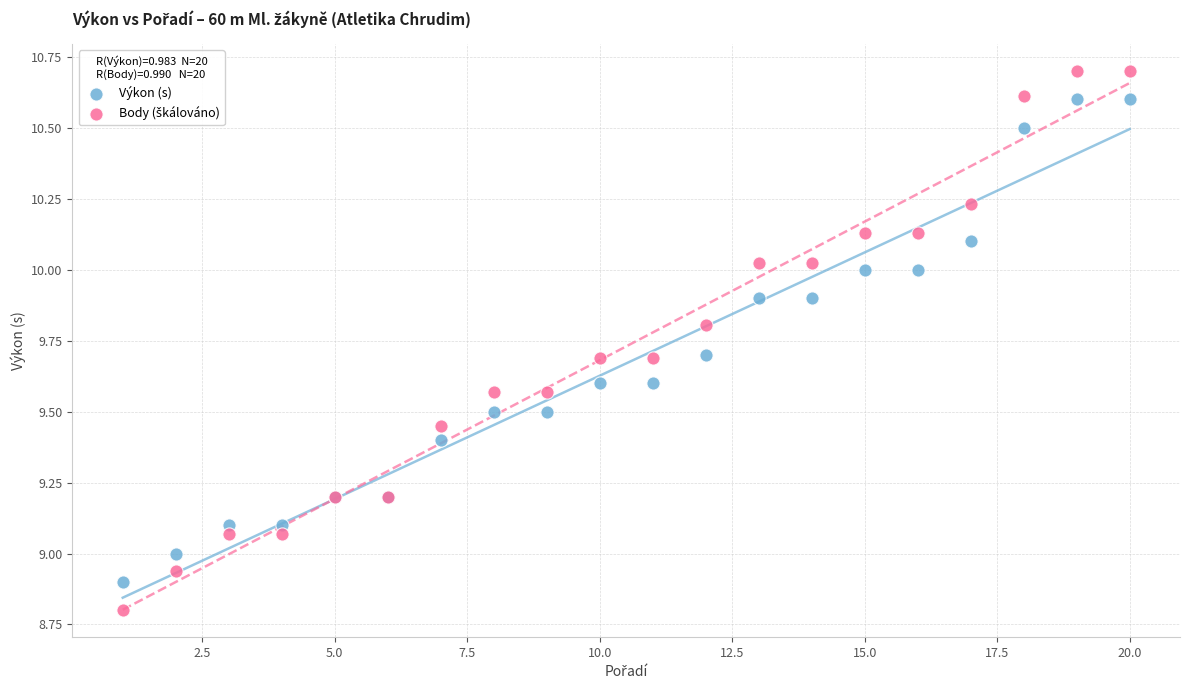

What is the X range (max minus min) for the scatter plot?

19.0